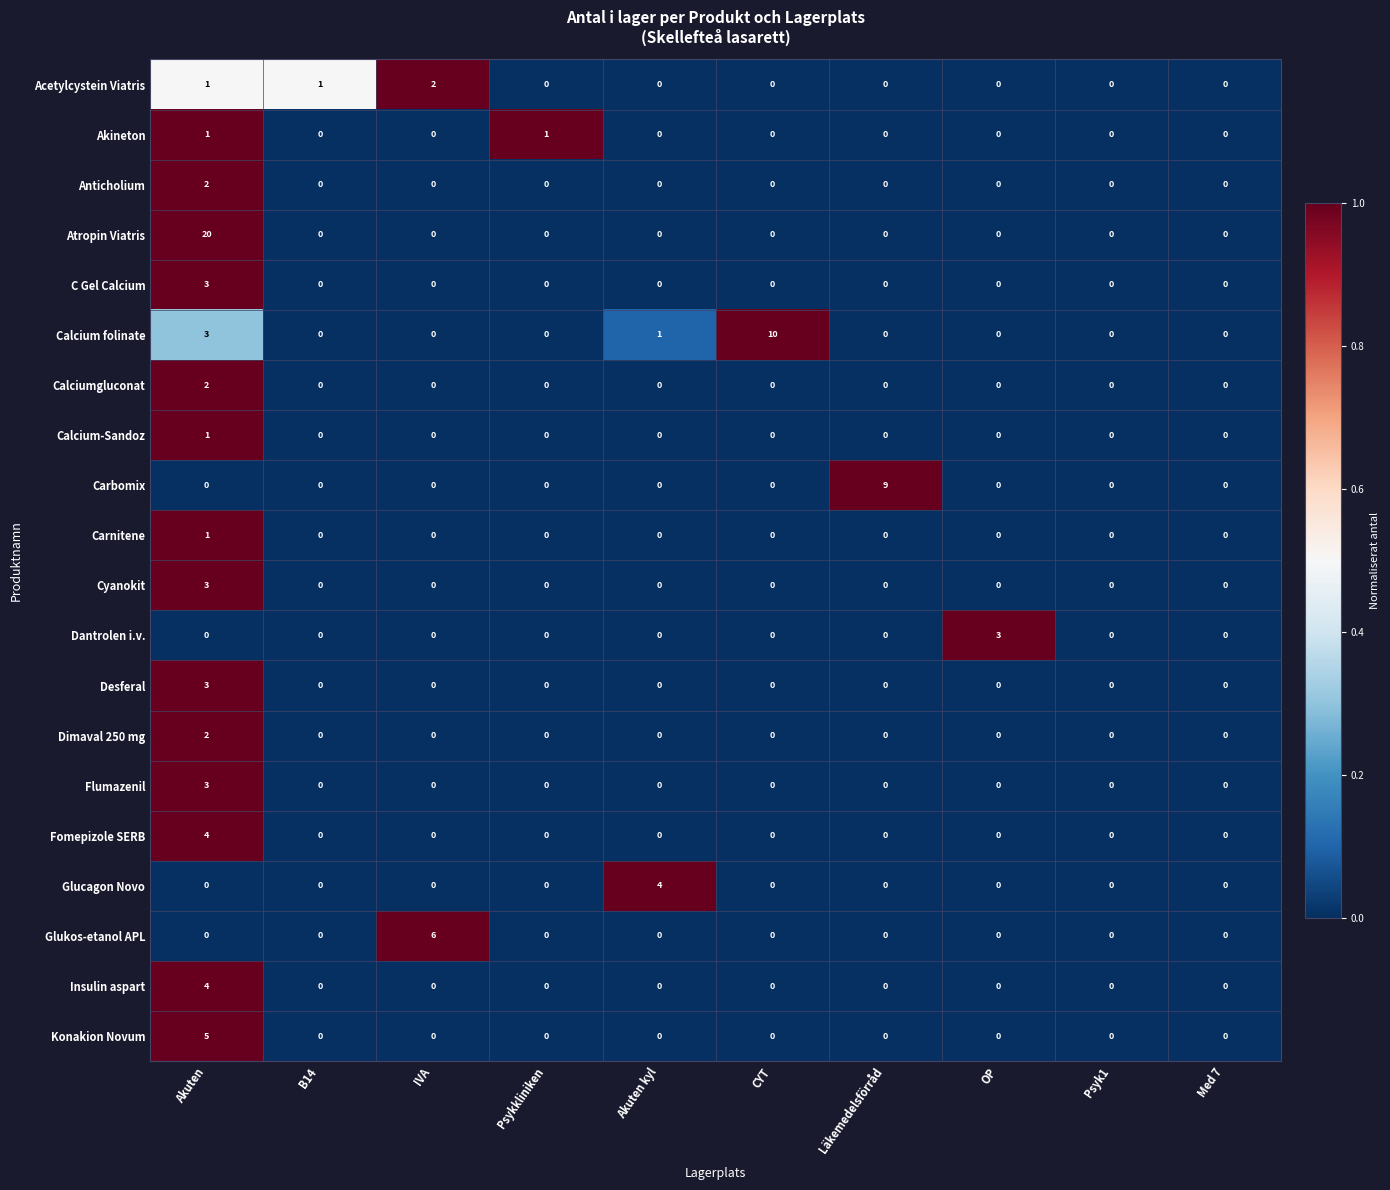

Is it true that Glukos-etanol APL equals 3 at CYT?

False